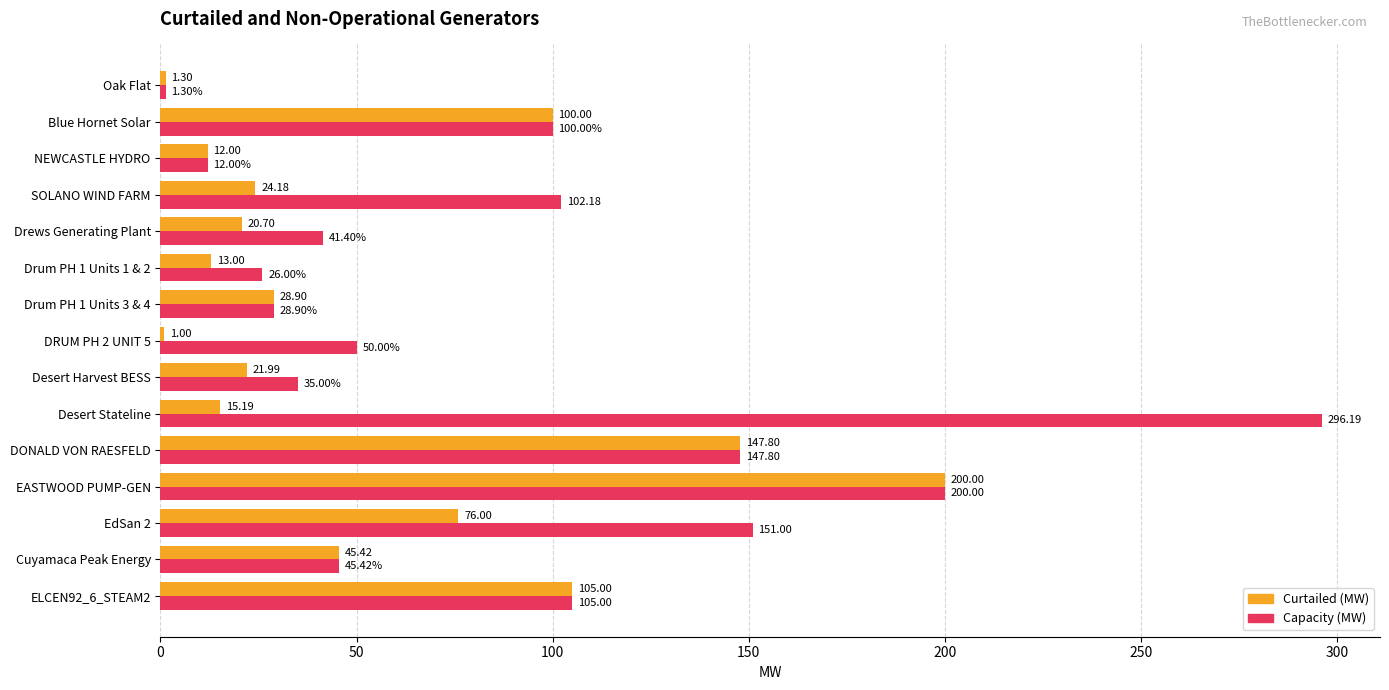

How many data points in Curtailed (MW) are less than 24?

7